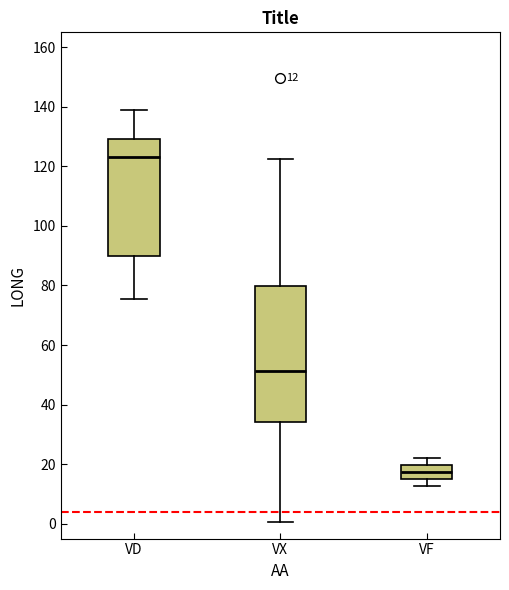

Which box is the tallest, from its lower edge to its upper edge?

VX